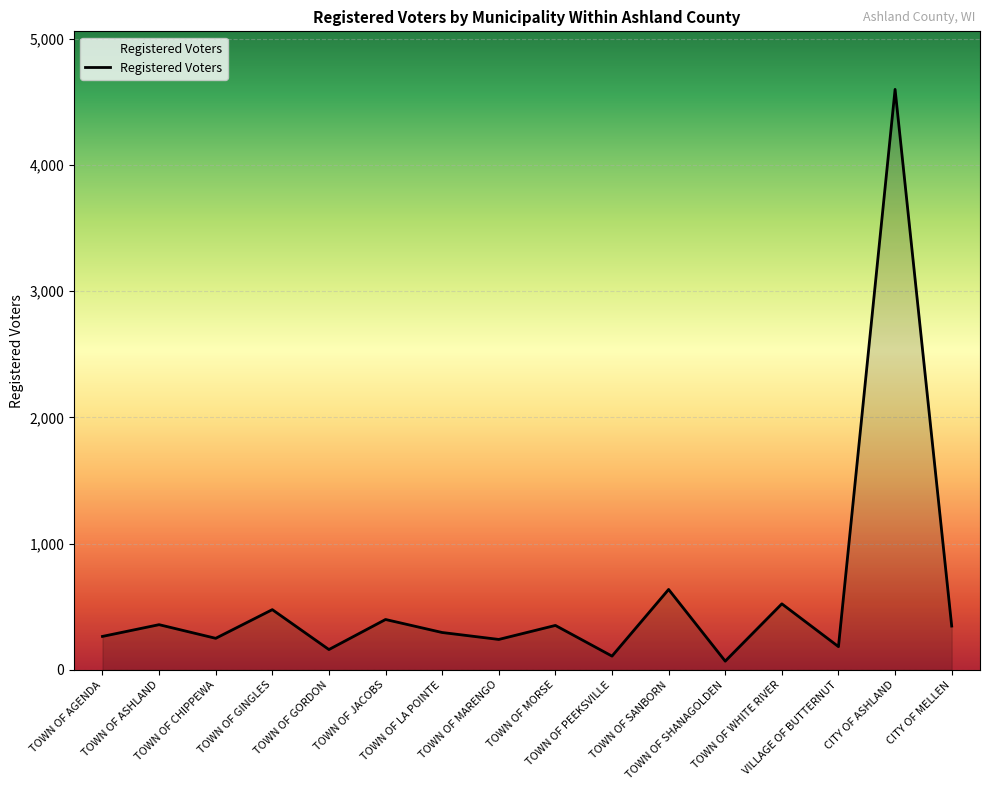

What is the maximum value shown in the chart?

4598